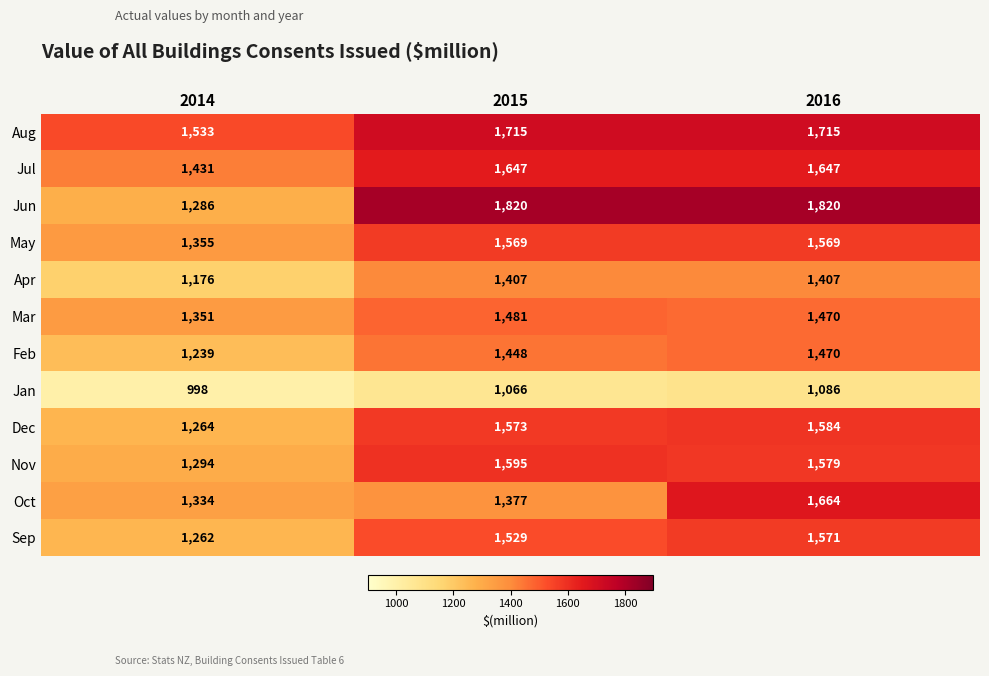

What is the difference between the maximum and minimum values in the Oct series?

330